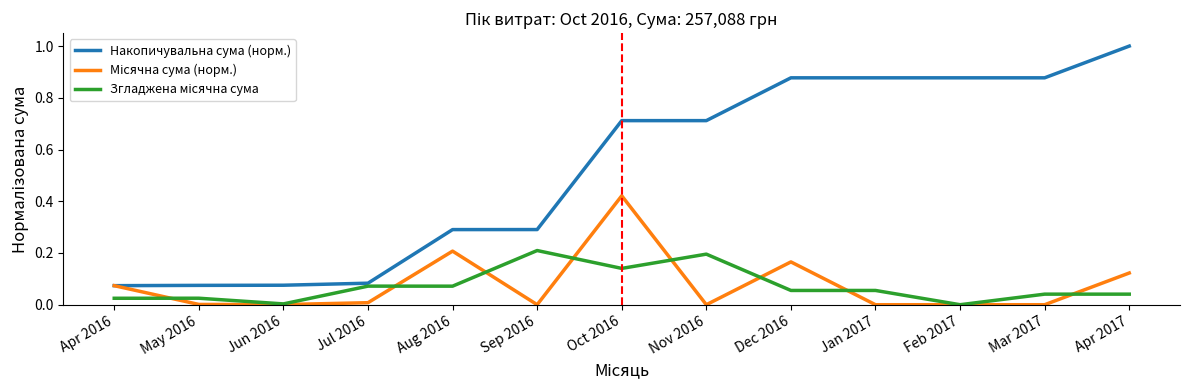

The value of Накопичувальна сума (норм.) at Sep 2016 is 0.2. True or false?

False